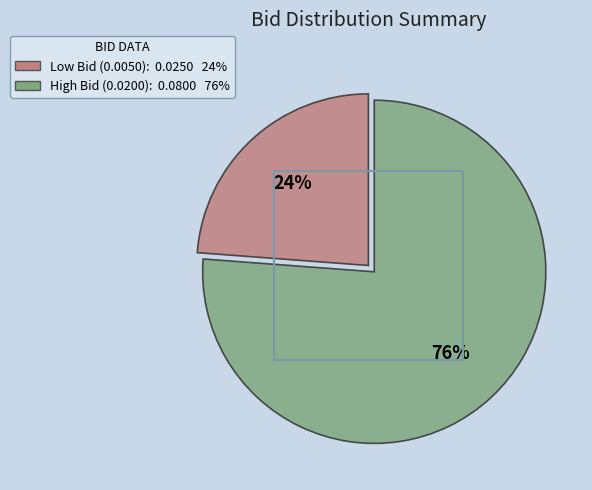

Is there a majority slice in this chart?

Yes